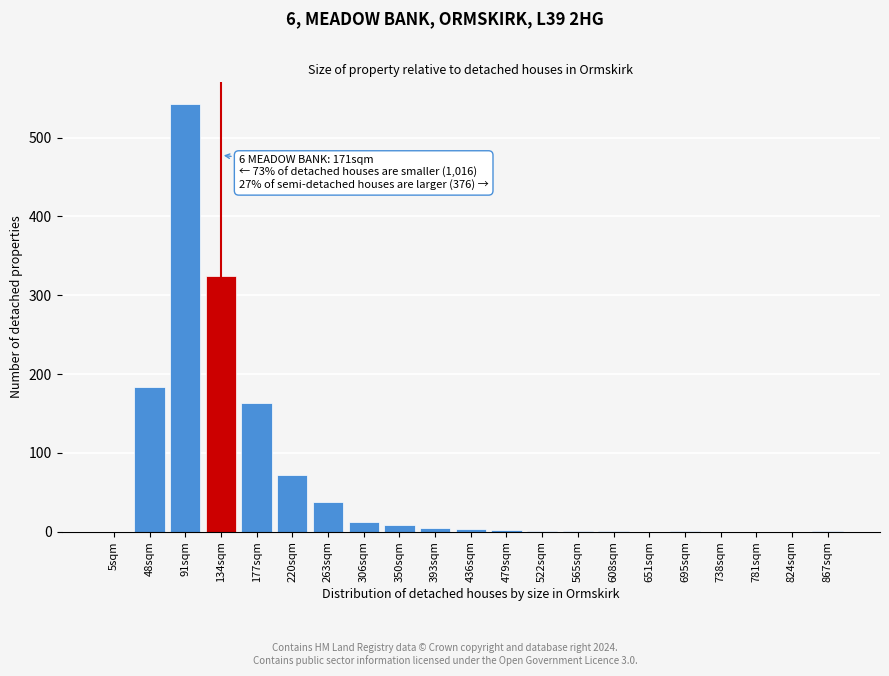

Where is the data nearest to the value 271?

134sqm